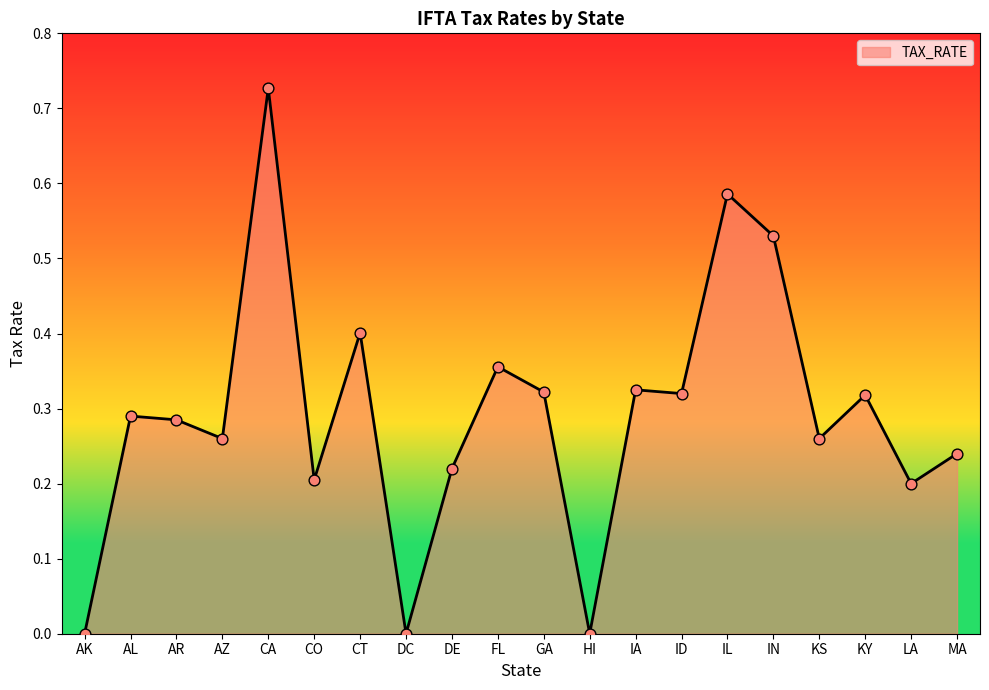

Which has a higher value, DC or CA?

CA